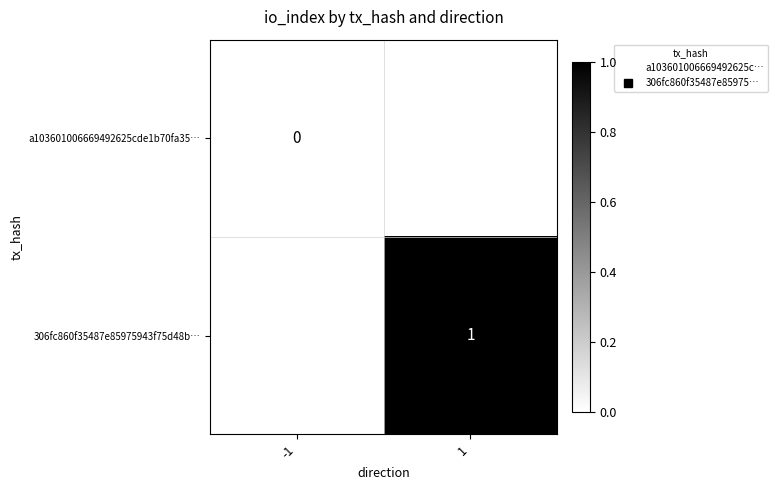

Where is 306fc860f35487e85975943f75d48b… nearest to the value 0?

-1